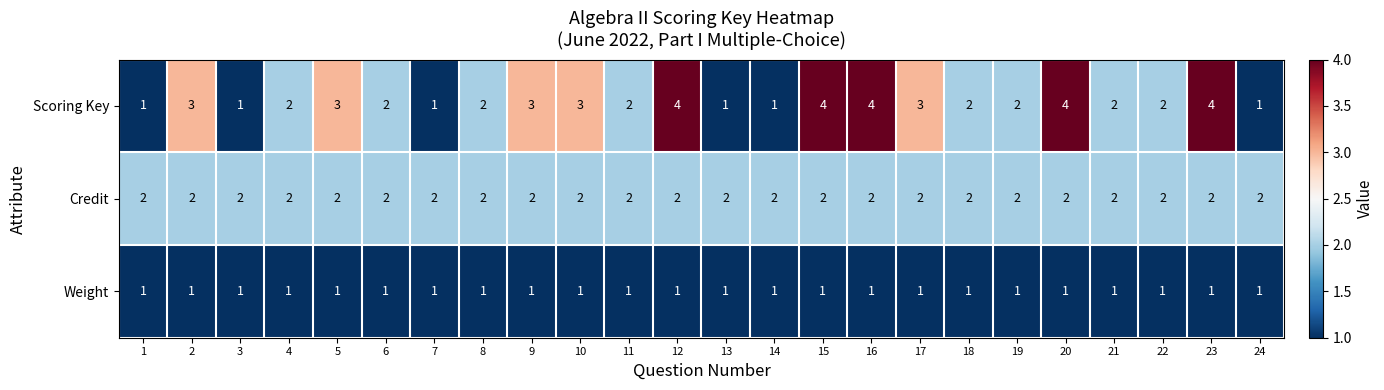

What is the greatest value displayed?

4